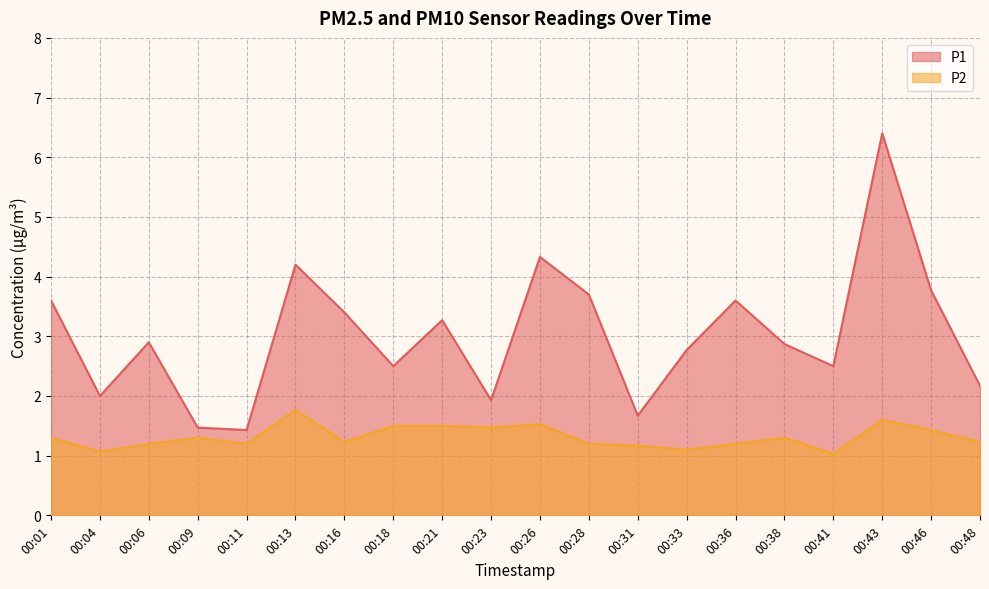

What is the difference between the maximum and minimum values in the P2 series?

0.7